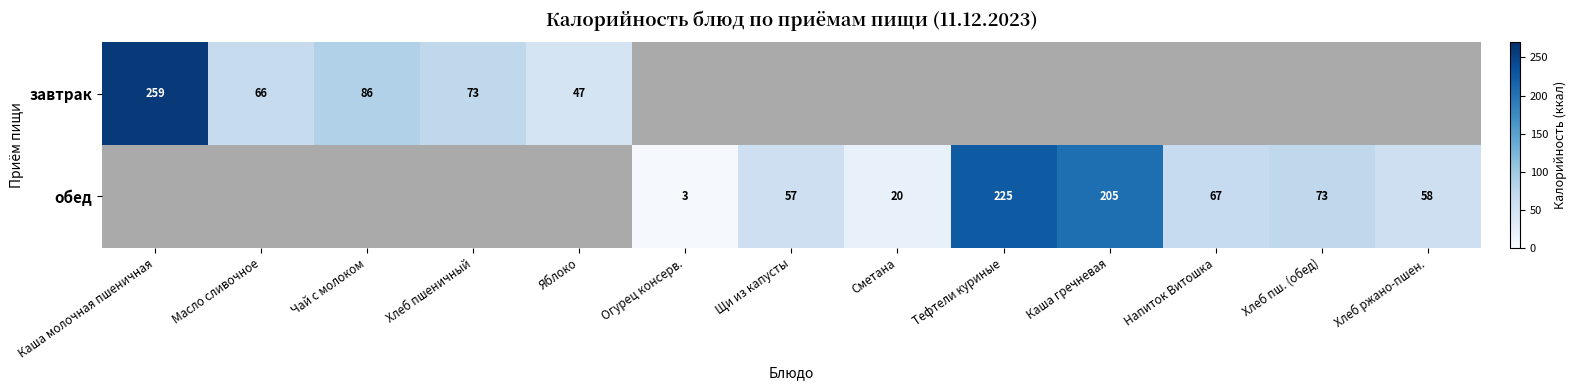

What is the sum of the обед values at Тефтели куриные and Хлеб пш. (обед)?

298